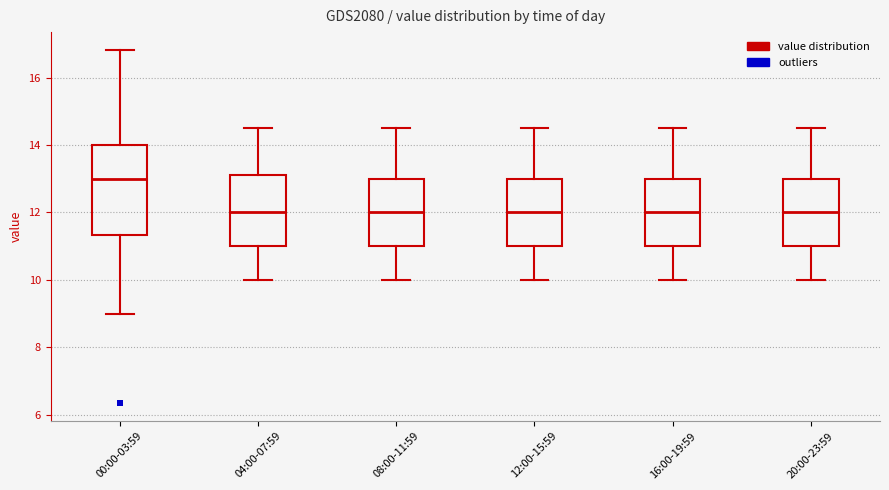

Reading left to right, read every box against the y-axis: the position of its median line, the range the box covers, and the ends of its whiskers. The values are not printed on the chart, so give them approximately, as read against the axis.

00:00-03:59: median 13.0, box 11.4 to 14.0, whiskers 9.0 to 16.8
04:00-07:59: median 12.0, box 11.0 to 13.2, whiskers 10.0 to 14.6
08:00-11:59: median 12.0, box 11.0 to 13.0, whiskers 10.0 to 14.6
12:00-15:59: median 12.0, box 11.0 to 13.0, whiskers 10.0 to 14.6
16:00-19:59: median 12.0, box 11.0 to 13.0, whiskers 10.0 to 14.6
20:00-23:59: median 12.0, box 11.0 to 13.0, whiskers 10.0 to 14.6